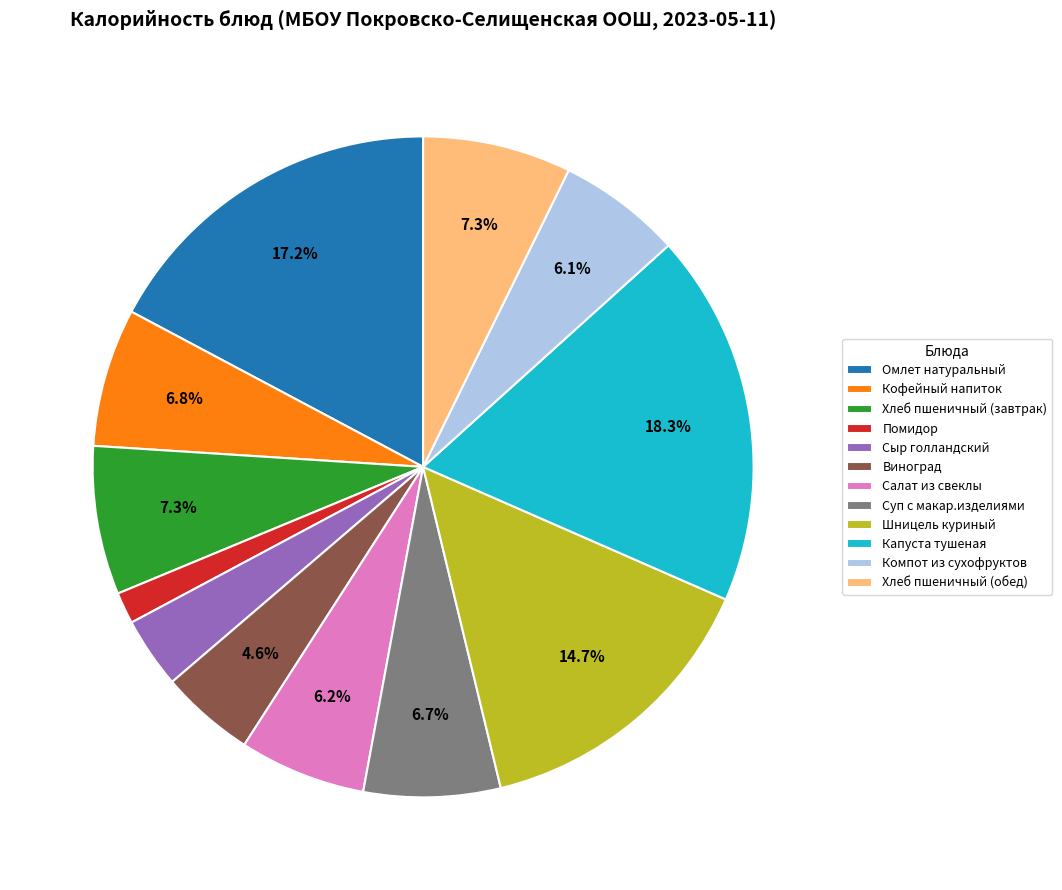

Which category has the biggest portion of the pie?

Капуста тушеная